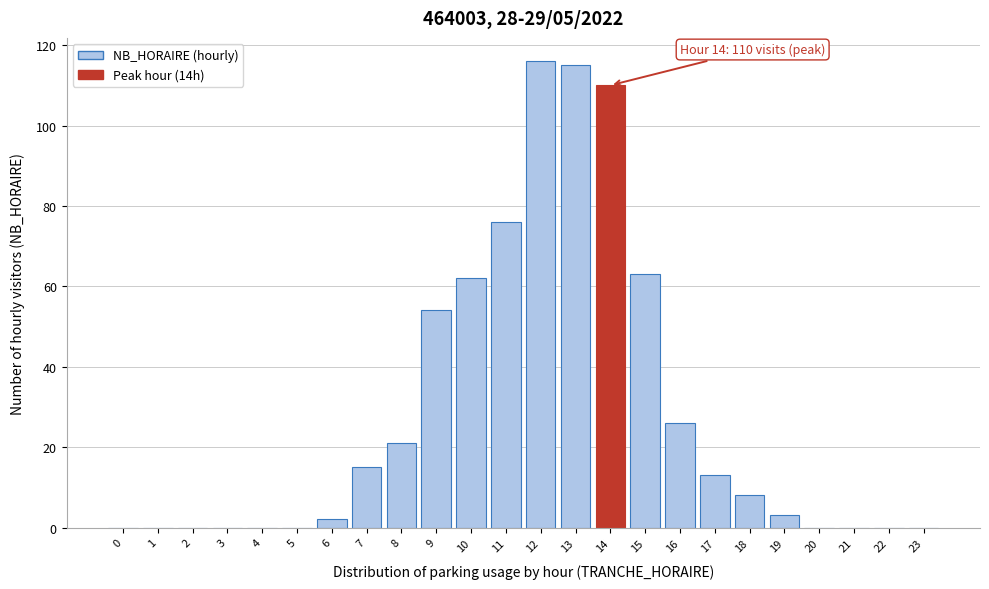

Reading left to right, transcribe all the data shown in this chart.

0=0	1=0	2=0	3=0	4=0	5=0	6=2	7=15	8=21	9=54	10=62	11=76	12=116	13=115	14=110	15=63	16=26	17=13	18=8	19=3	20=0	21=0	22=0	23=0